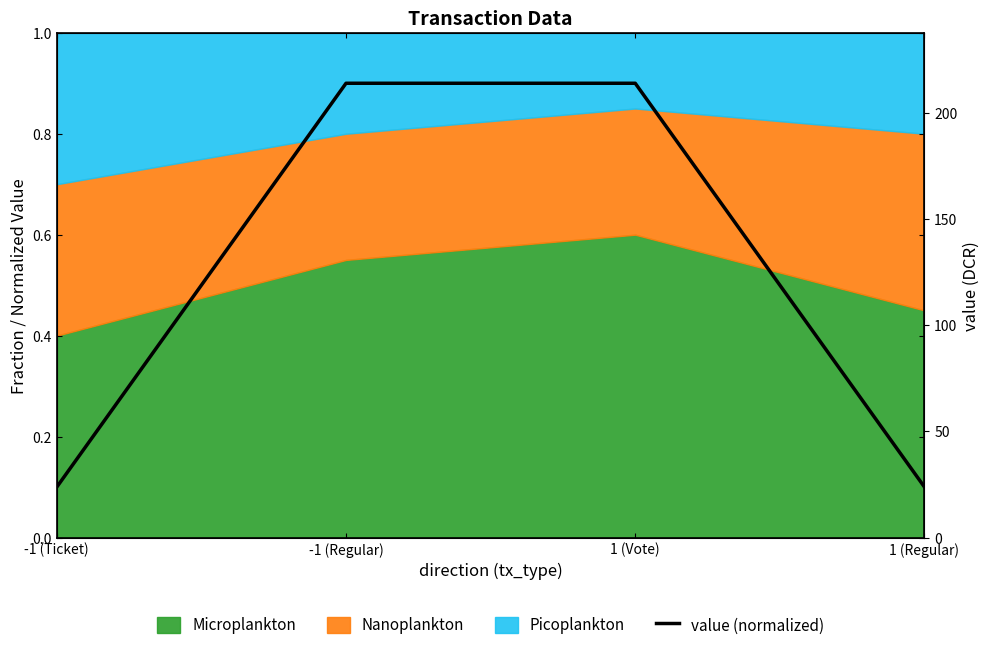

Between -1 (Regular) and 1 (Vote), which is larger?

-1 (Regular)